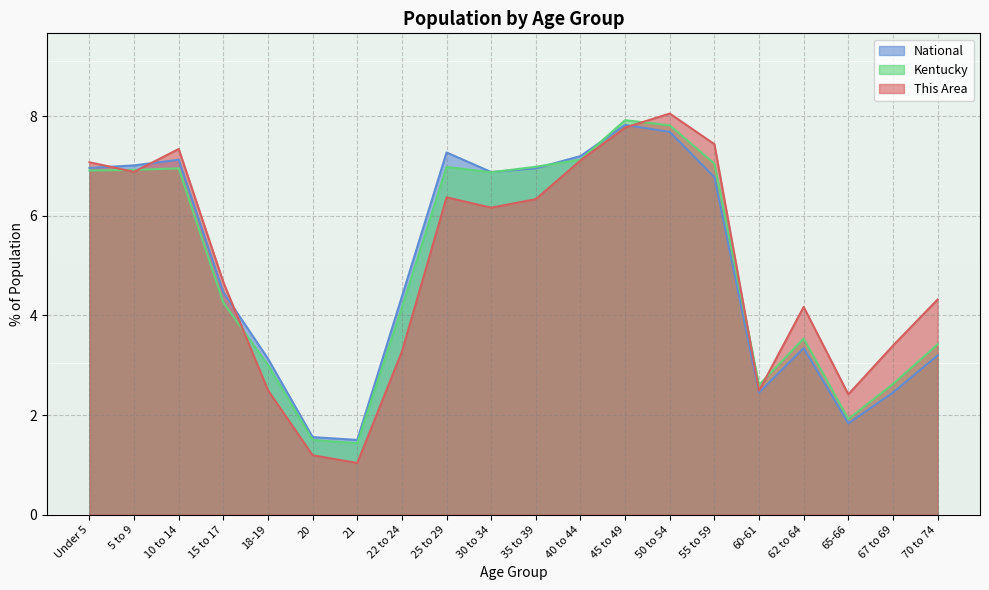

What is the value of the National point at the 16th from the left?

2.5